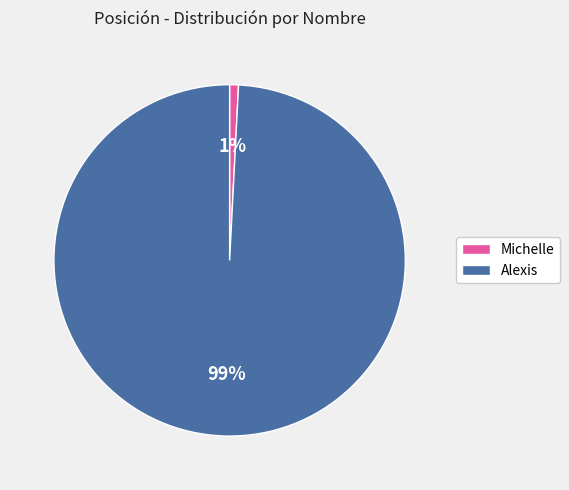

Combined, do Alexis and Michelle account for over 50%?

Yes